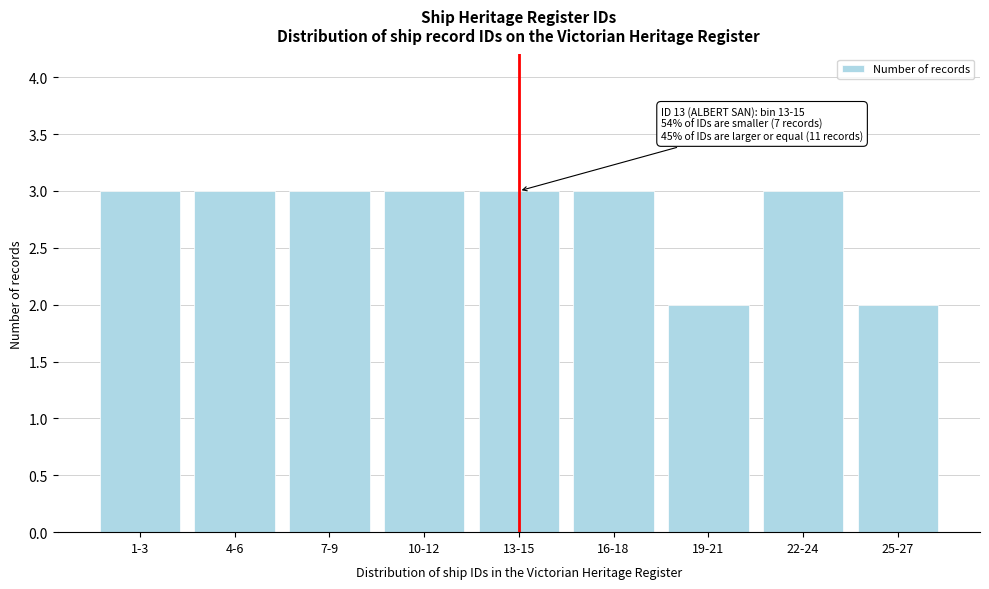

Reading right to left, extract all data points from this chart.

25-27=2	22-24=3	19-21=2	16-18=3	13-15=3	10-12=3	7-9=3	4-6=3	1-3=3